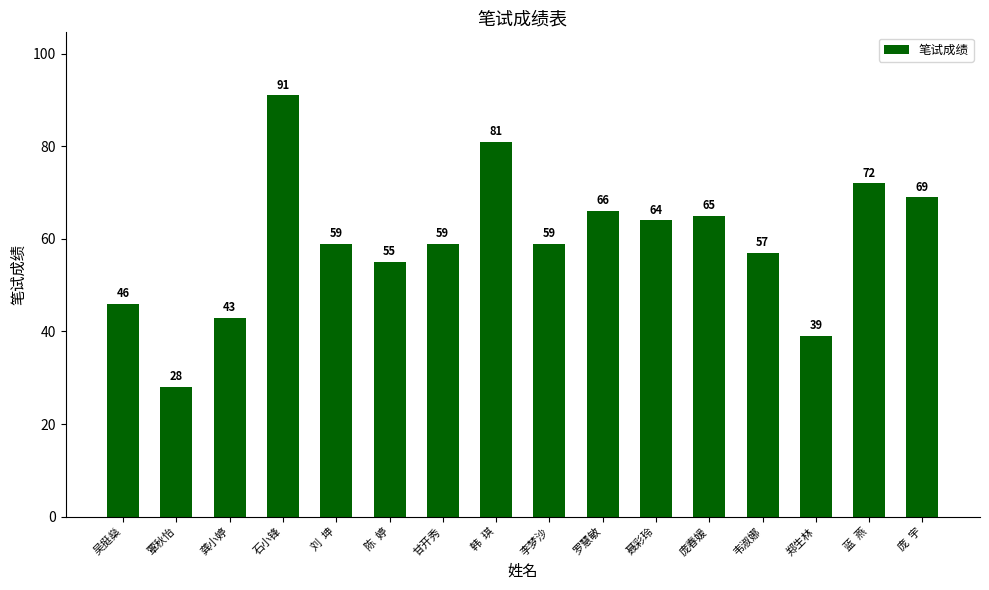

How many data points are less than 59?

6